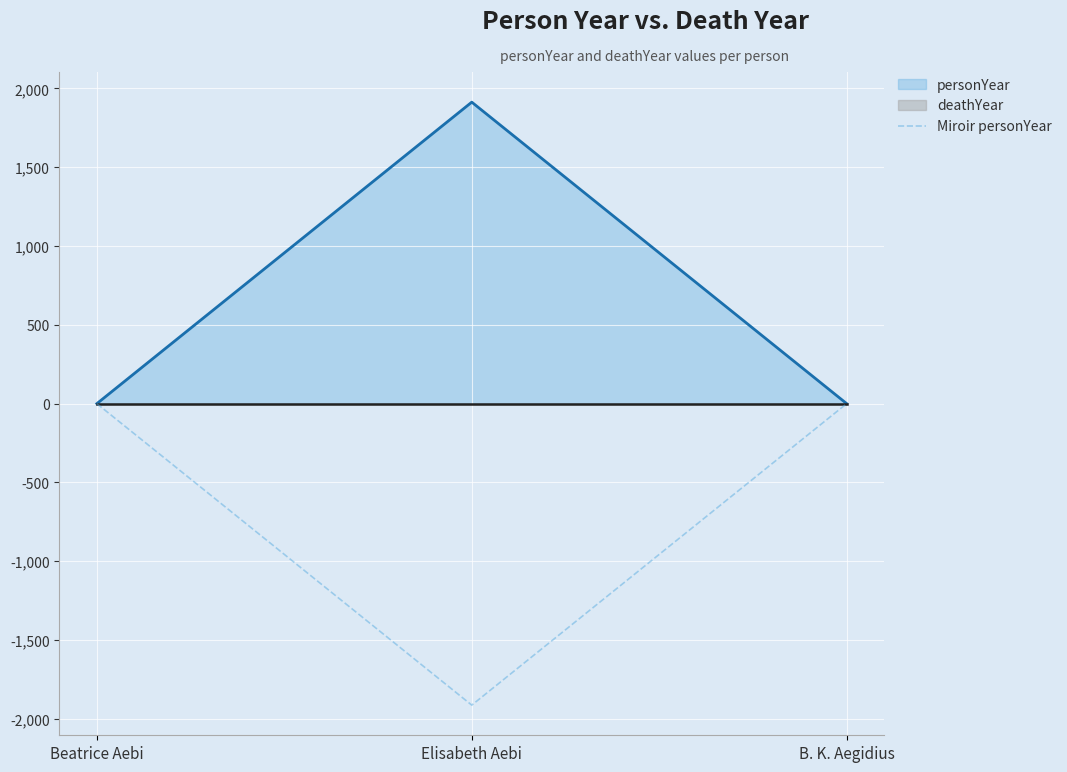

Which label corresponds to the smallest value in the chart?

Elisabeth Aebi